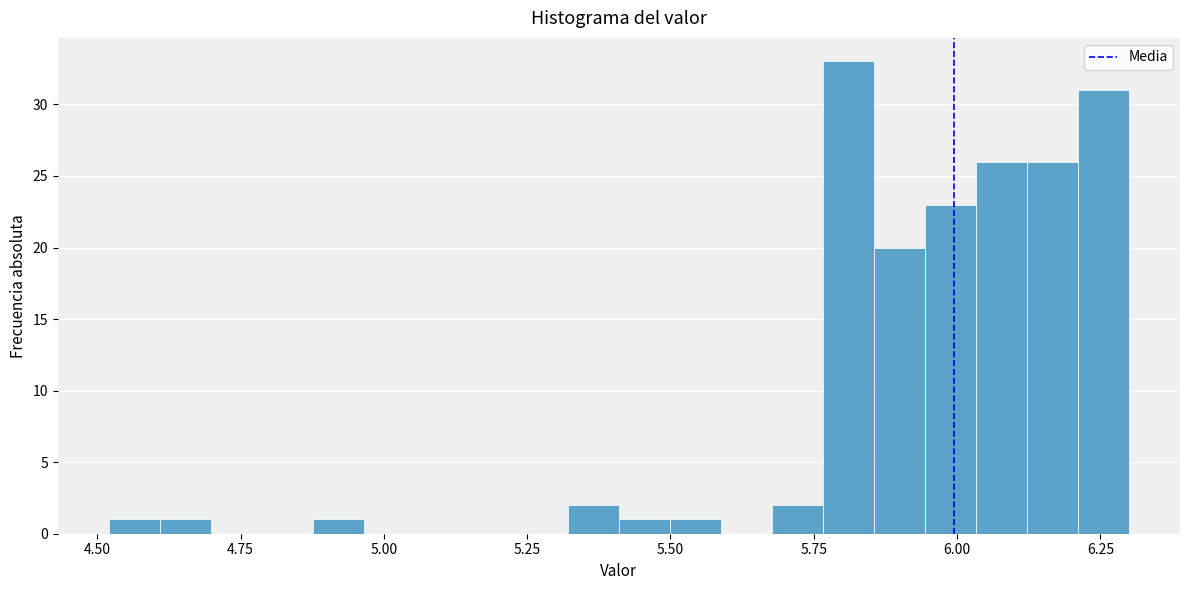

Around what value on the x-axis is the tallest bar? Give the approximate position of its centre, as read against the axis.

5.80